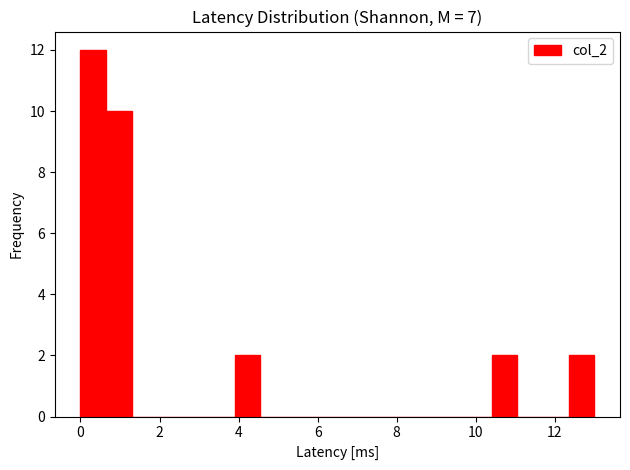

Around what value on the x-axis is the tallest bar? Give the approximate position of its centre, as read against the axis.

0.4